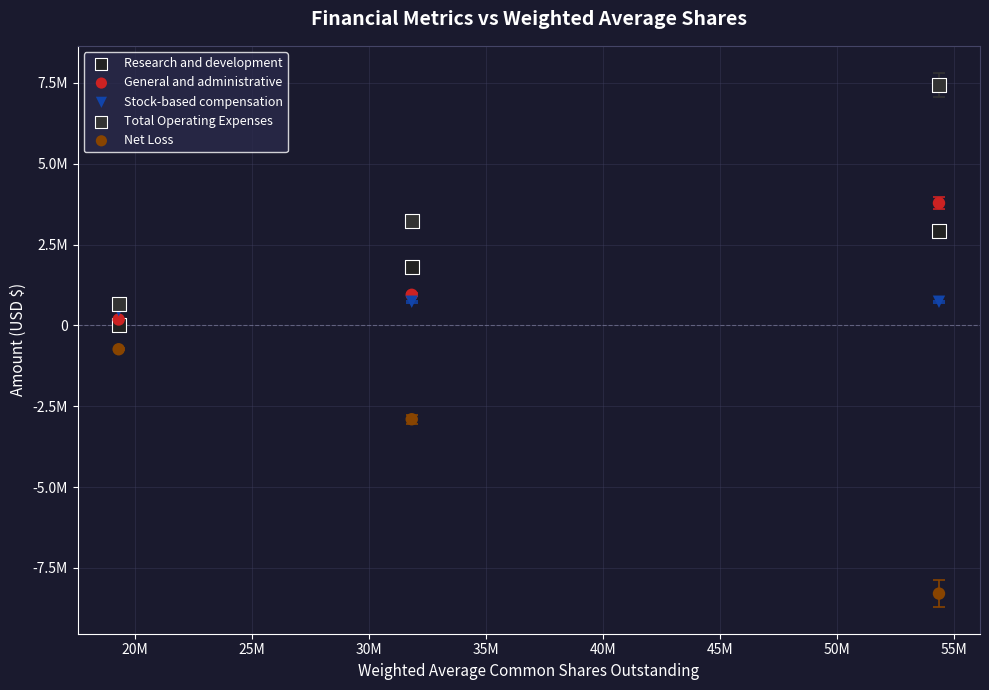

What are all the series names shown in the legend?

Research and development, General and administrative, Stock-based compensation, Total Operating Expenses, Net Loss